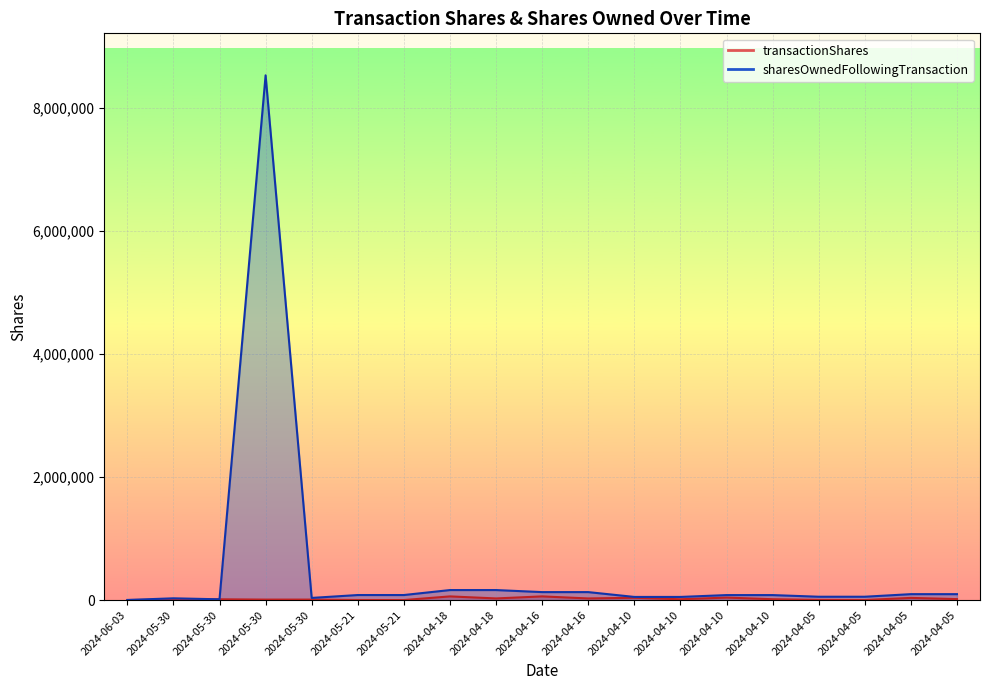

What is the total value across all series at 2024-05-30?

36715